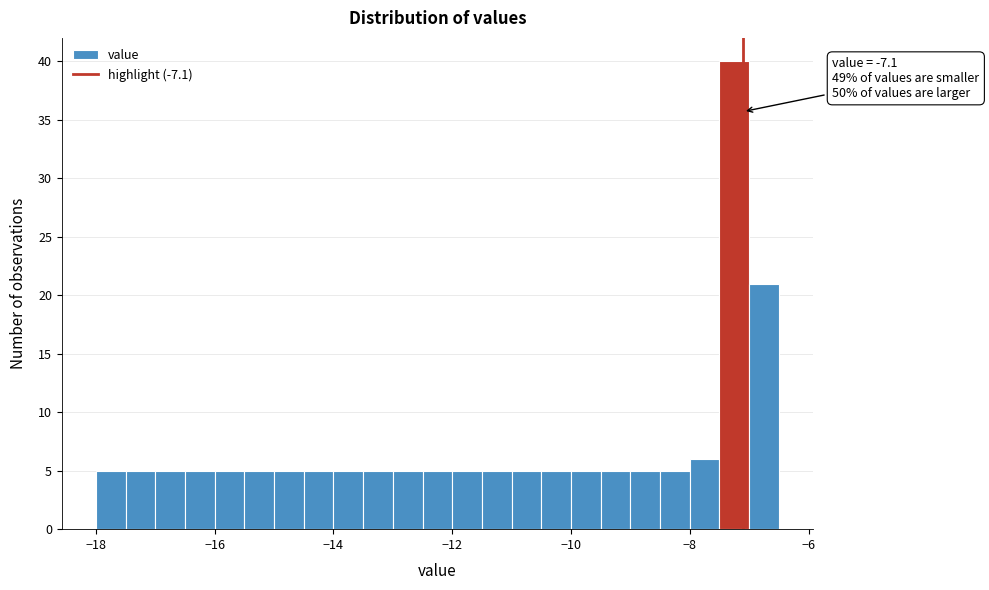

Read against the x-axis, roughly where is the centre of the tallest bar?

-7.2